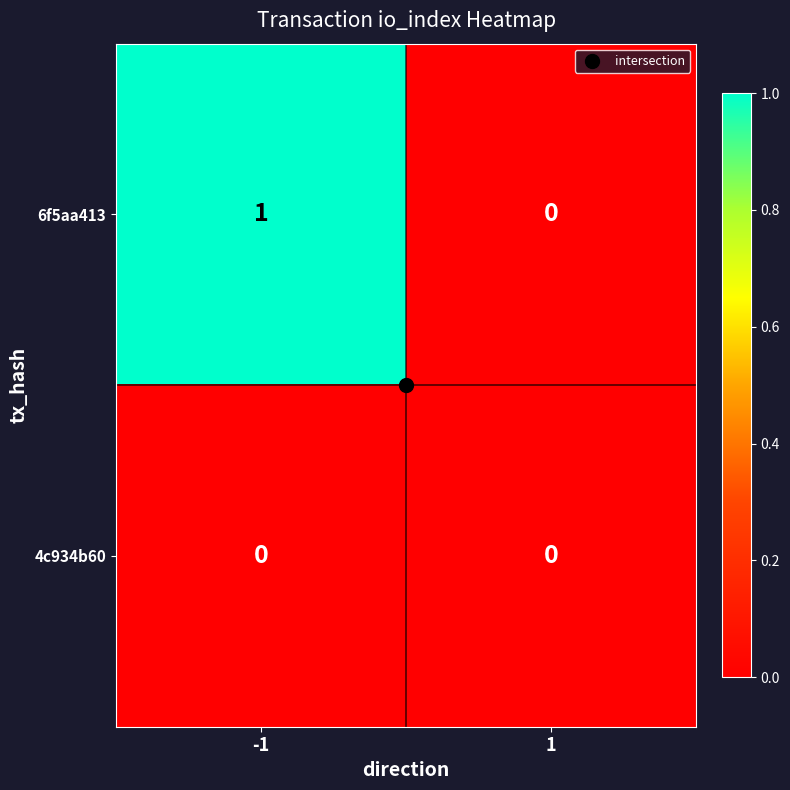

Which series has the widest spread of values?

6f5aa413